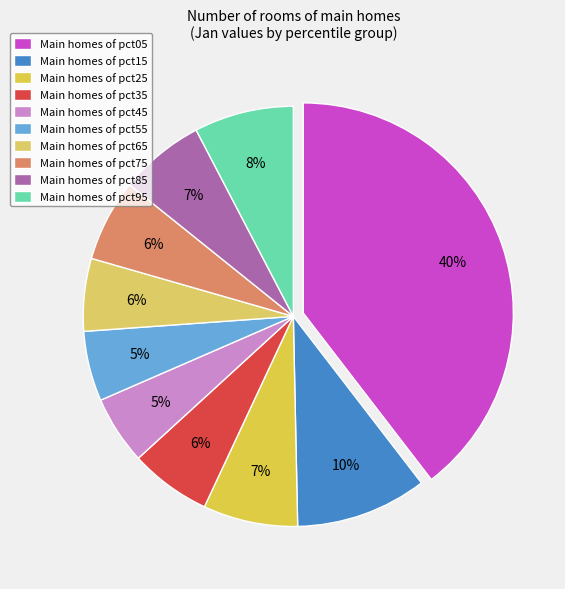

To the nearest percent, what is the average slice percentage?

10%